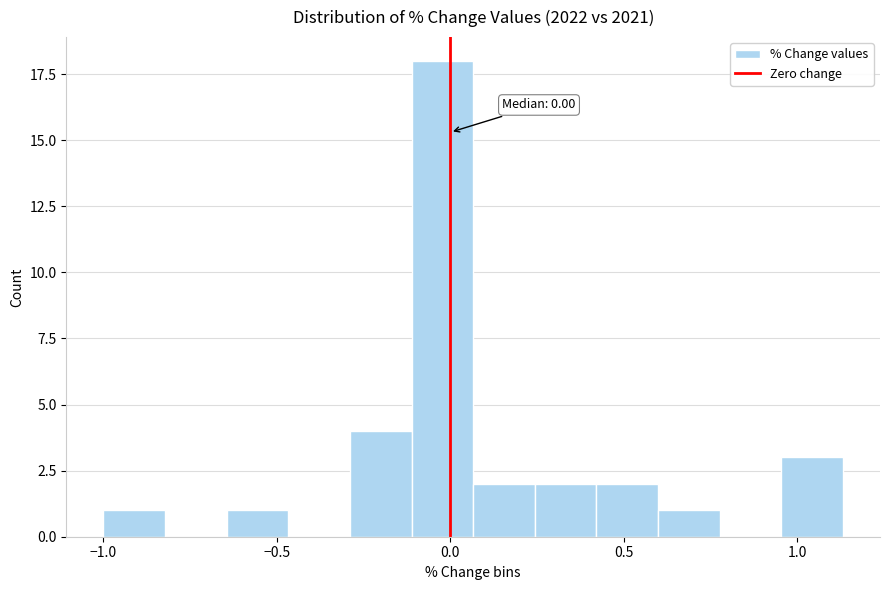

Around what value on the x-axis is the tallest bar? Give the approximate position of its centre, as read against the axis.

0.00